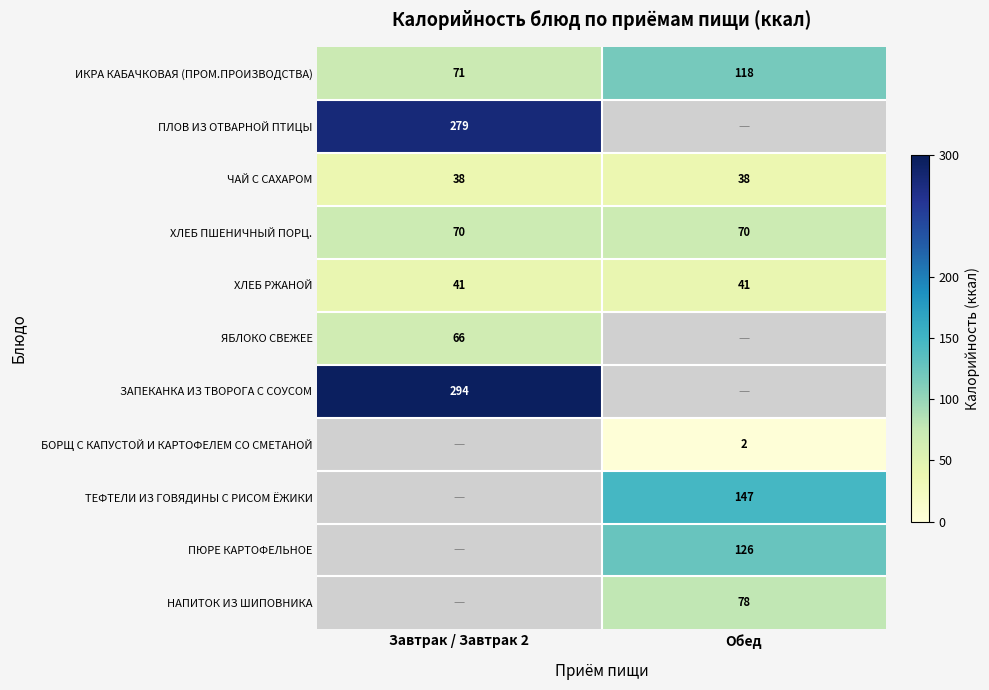

Is the value of ИКРА КАБАЧКОВАЯ (ПРОМ.ПРОИЗВОДСТВА) at Обед greater than the value of ПЛОВ ИЗ ОТВАРНОЙ ПТИЦЫ at Завтрак / Завтрак 2?

No